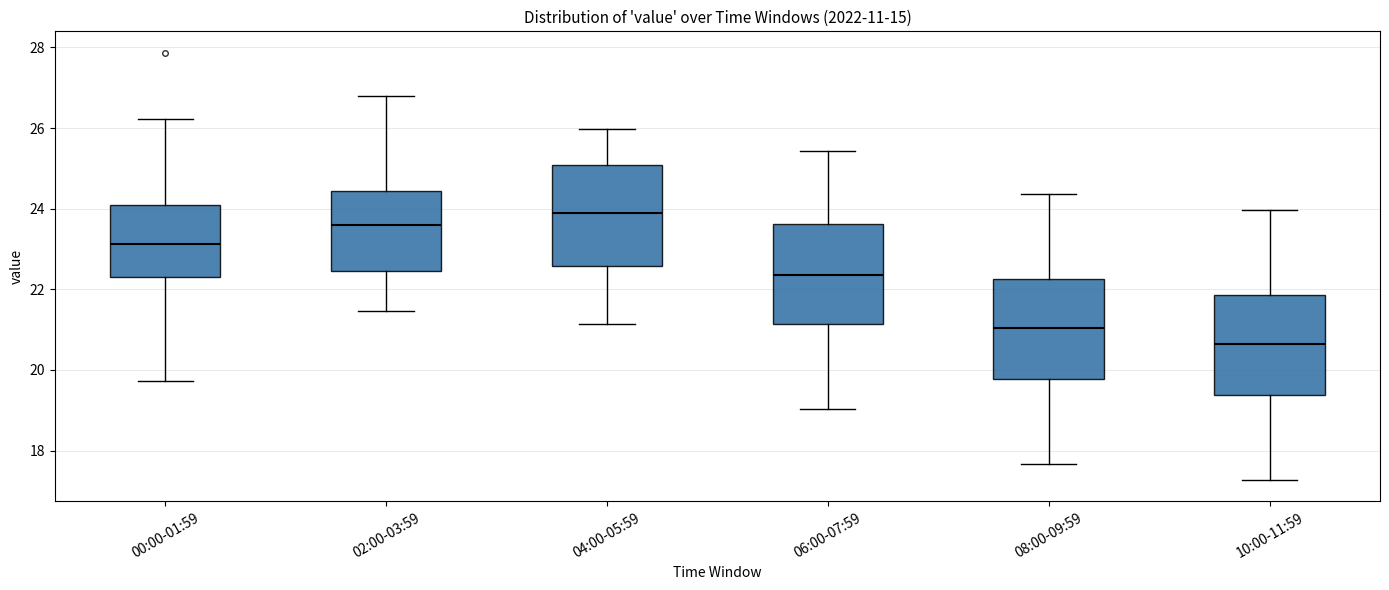

Where does the median line of the box for 00:00-01:59 sit on the y-axis? The values are not printed on the chart, so give them approximately, as read against the axis.

23.2